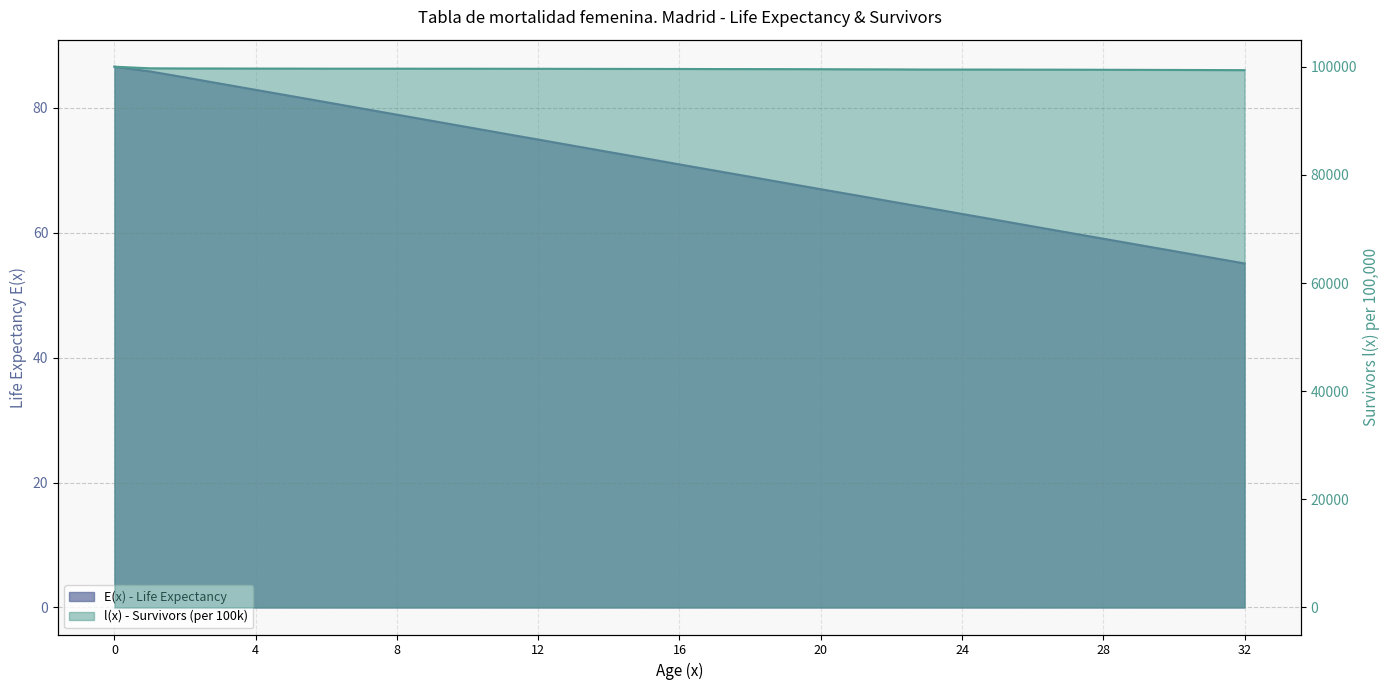

Reading left to right, transcribe all the data shown in this chart.

E(x) - Life Expectancy: 86.6	85.9	84.9	83.9	82.9	81.9	80.9	79.9	78.9	77.9	76.9	75.9	74.9	73.9	73.0	72.0	71.0	70.0	69.0	68.0	67.0	66.0	65.0	64.0	63.0	62.0	61.0	60.0	59.1	58.1	57.1	56.1	55.1
l(x) - Survivors (per 100k): 100000.0	99704.7	99675.0	99668.8	99655.8	99649.1	99635.5	99635.5	99635.5	99628.2	99628.2	99620.6	99612.8	99605.0	99597.2	99589.4	99581.5	99566.2	99558.9	99551.6	99537.5	99517.4	99504.9	99475.6	99475.6	99470.6	99456.9	99448.3	99432.4	99417.5	99399.5	99381.9	99361.5